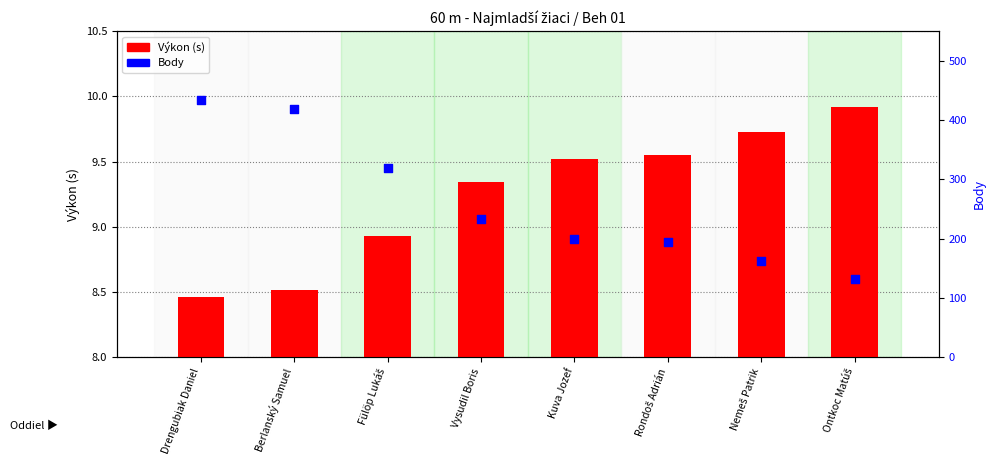

What is the total value across all series at Rondoš Adrián?

203.6